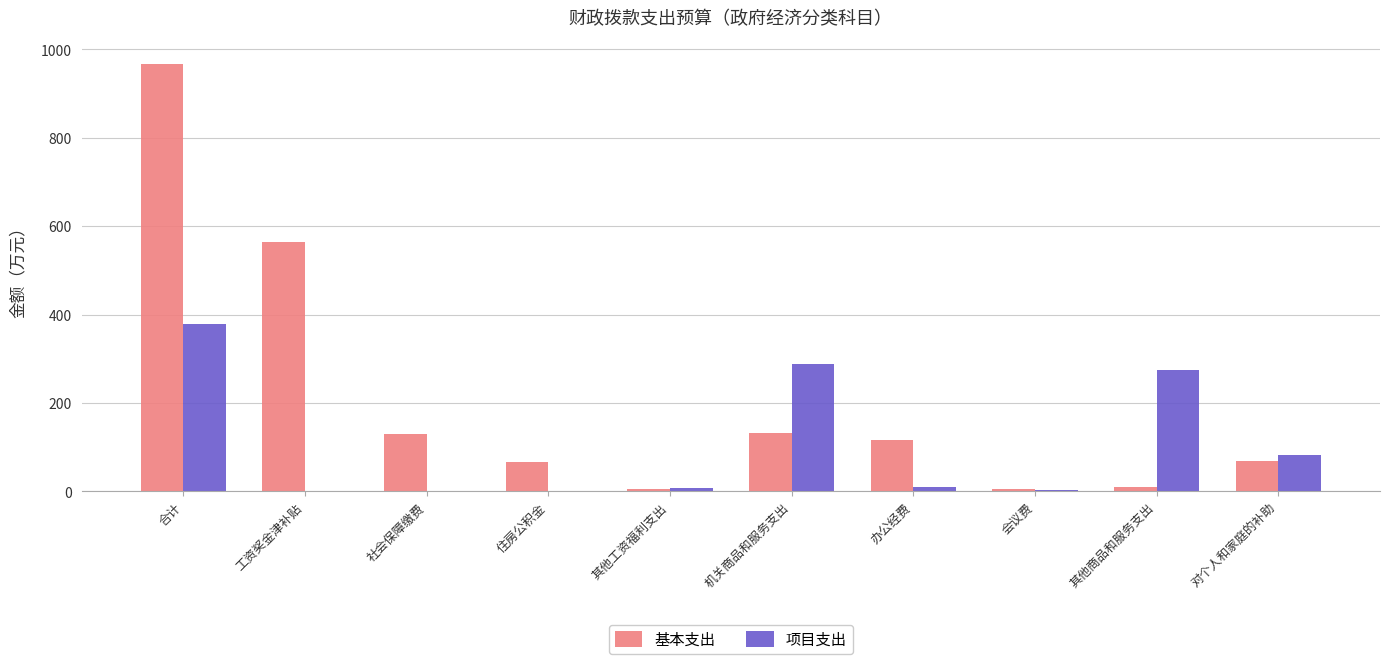

What is the spread (max minus min) of values at 对个人和家庭的补助?

14.3